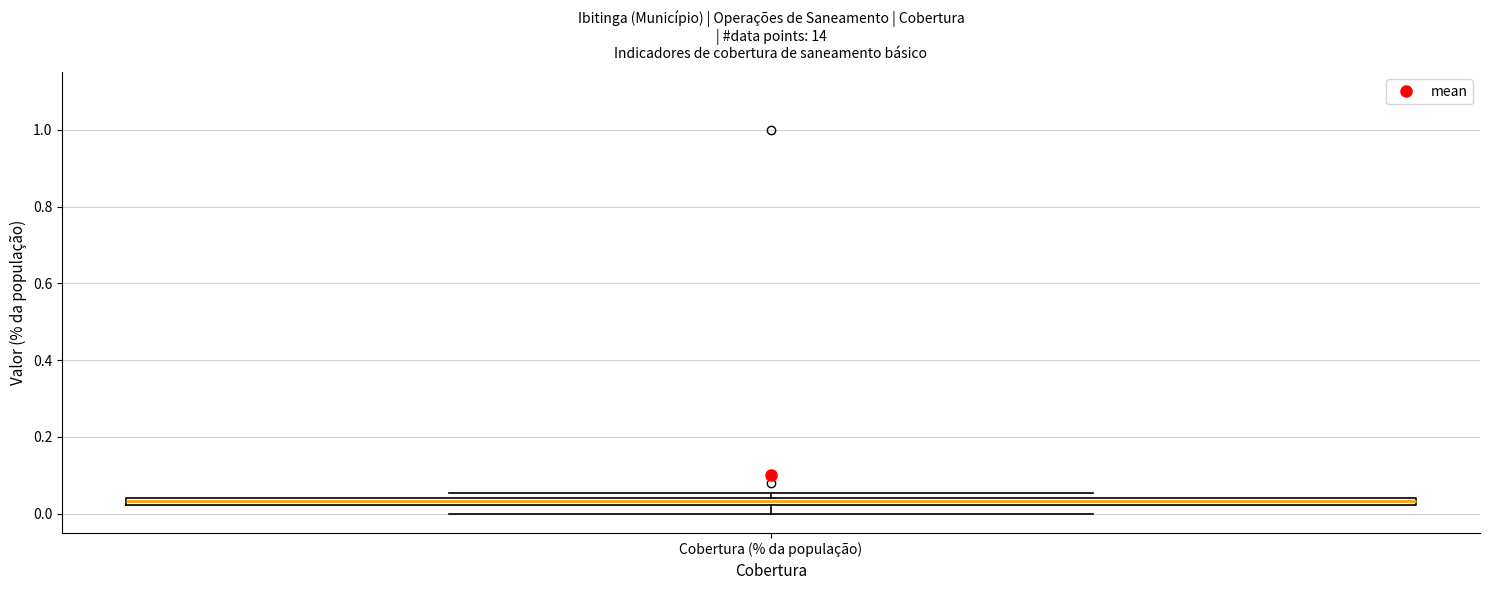

Where is the lower edge of the box for Cobertura (% da população) on the y-axis? The values are not printed on the chart, so give them approximately, as read against the axis.

0.02